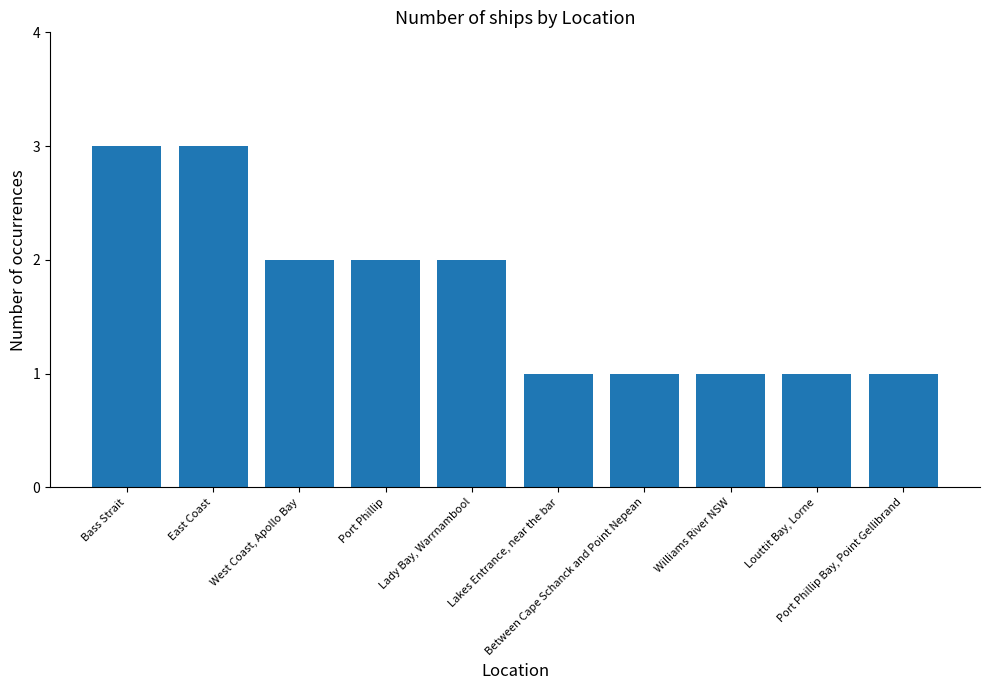

Reading right to left, extract all data points from this chart.

Port Phillip Bay, Point Gellibrand=1	Louttit Bay, Lorne=1	Williams River NSW=1	Between Cape Schanck and Point Nepean=1	Lakes Entrance, near the bar=1	Lady Bay, Warrnambool=2	Port Phillip=2	West Coast, Apollo Bay=2	East Coast=3	Bass Strait=3